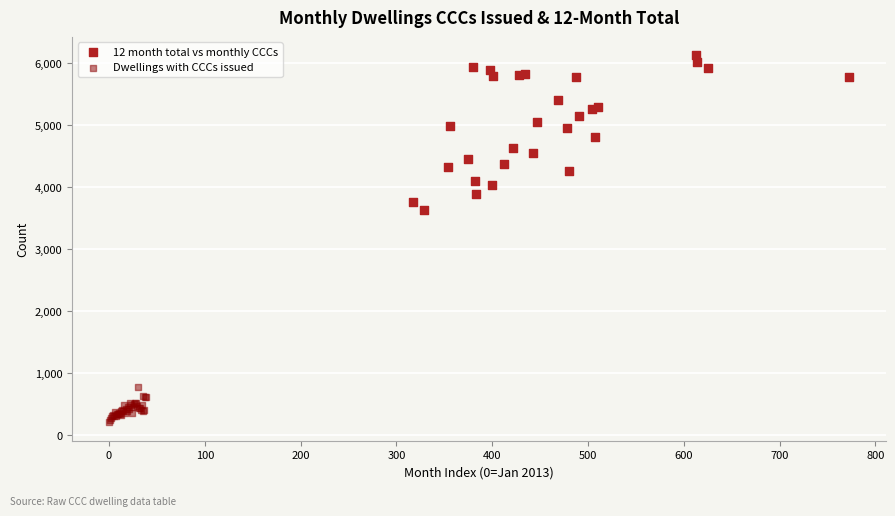

Which series contains the highest Y value?

12 month total vs monthly CCCs